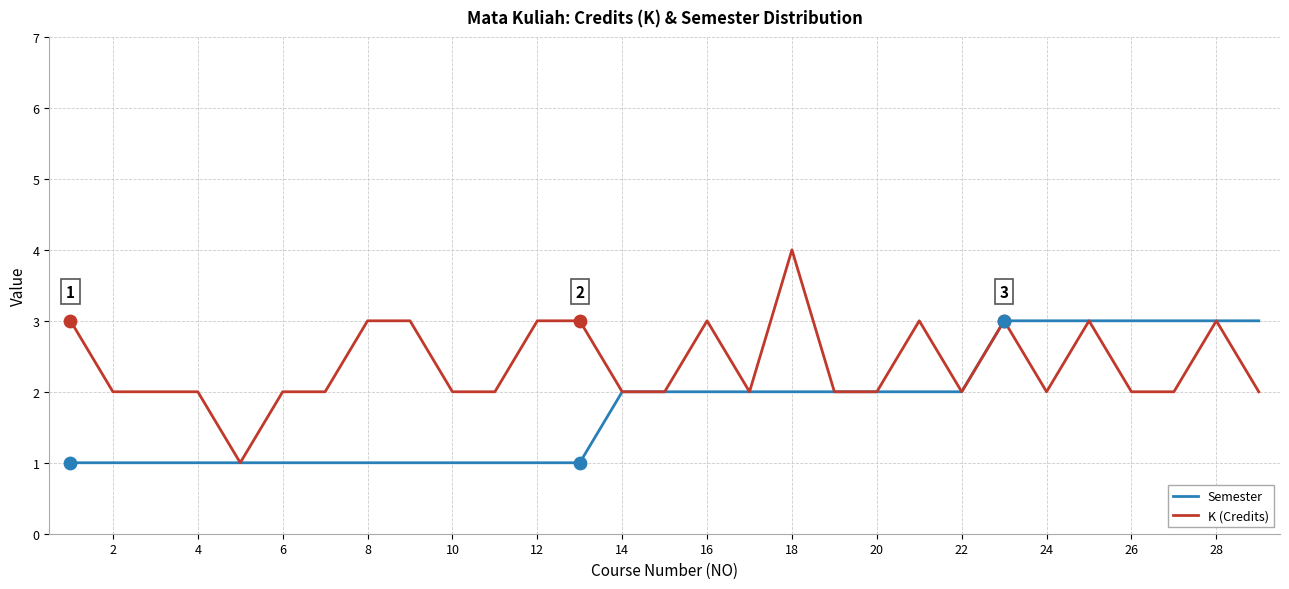

Which series has the largest total across all categories?

K (Credits)